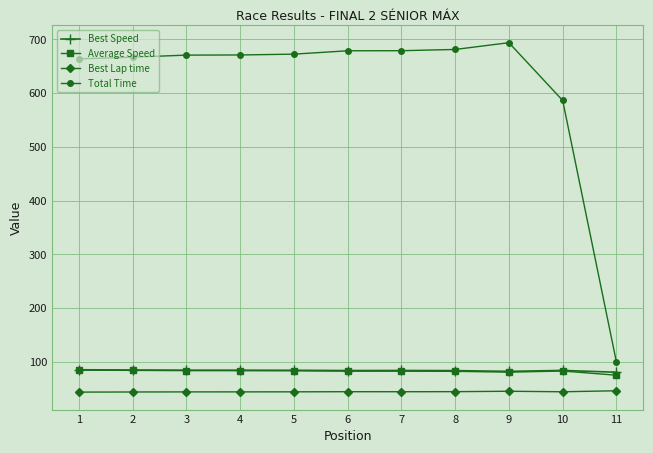

True or false: Best Lap time and Best Speed cross at least once.

False